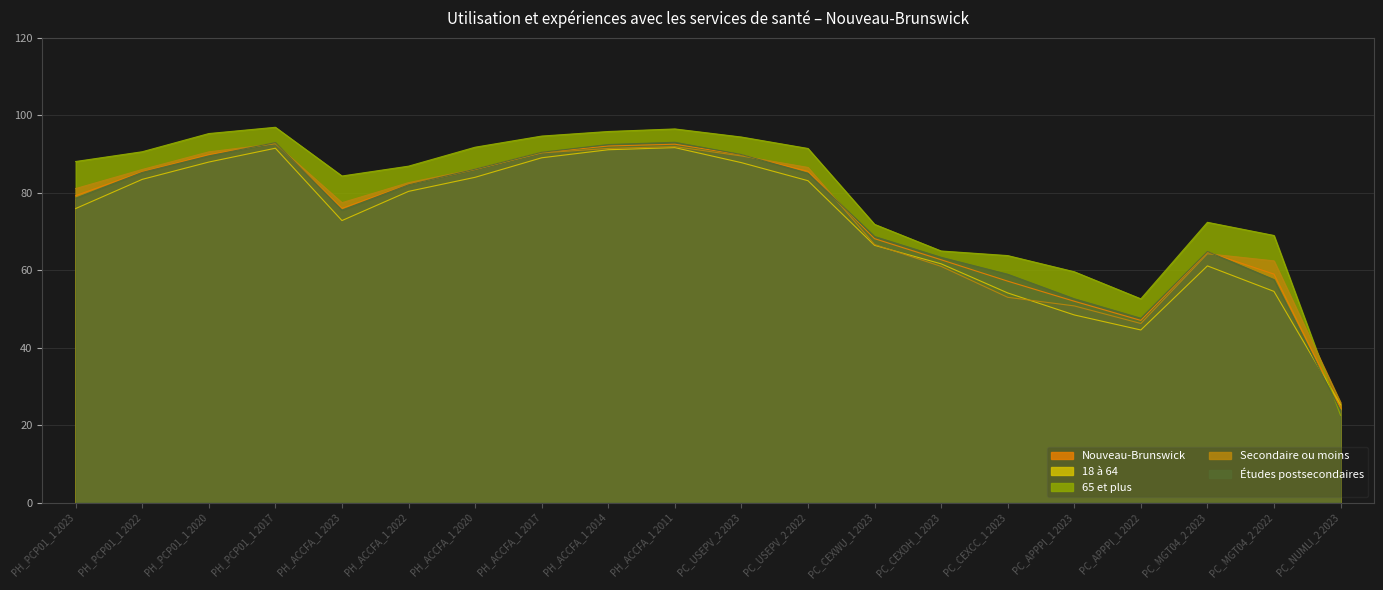

Reading left to right, list all the values displayed in this chart.

Nouveau-Brunswick: 79.3	85.4	89.9	92.8	76.0	82.2	86.0	90.4	92.1	92.6	89.8	85.5	68.2	62.7	57.2	52.0	47.1	64.7	59.0	24.4
18 à 64: 75.9	83.5	88.0	91.5	72.8	80.4	84.0	89.1	91.1	91.7	87.8	83.1	66.4	61.7	54.1	48.5	44.6	61.1	54.5	25.3
65 et plus: 88.1	90.6	95.3	96.9	84.3	86.9	91.8	94.7	95.8	96.5	94.4	91.5	71.9	65.0	63.8	59.6	52.6	72.4	69.0	22.5
Secondaire ou moins: 81.1	86.0	90.6	92.7	77.5	82.6	86.1	90.3	91.5	91.9	89.5	86.6	66.7	61.0	53.0	50.8	46.3	64.3	62.4	25.8
Études postsecondaires: 78.6	85.3	89.5	93.0	75.5	82.1	86.1	90.5	92.5	93.1	89.9	85.1	68.7	63.3	59.0	52.6	47.6	64.8	57.6	23.8